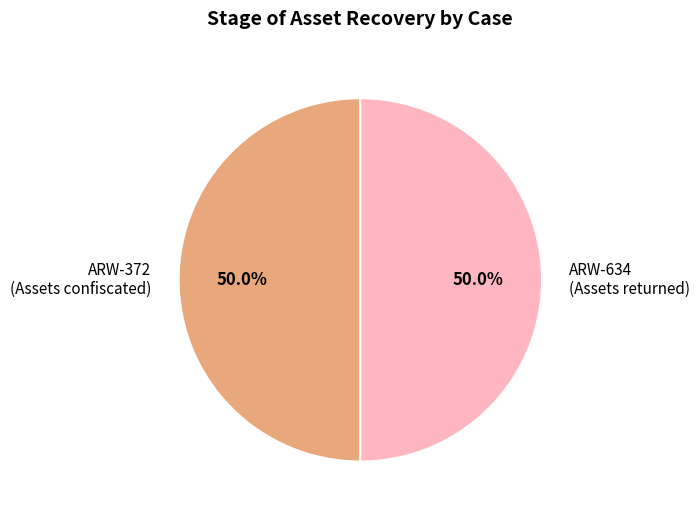

Approximately how many times larger is the value at ARW-634 (Assets returned) compared to ARW-372 (Assets confiscated)?

1.0